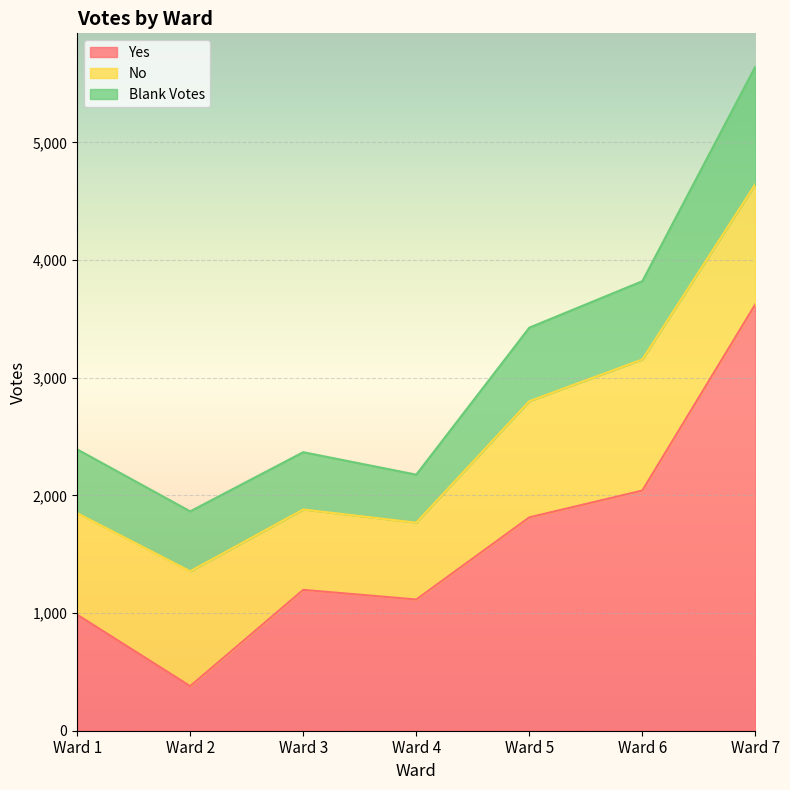

How many interior local valleys does the Blank Votes series have?

1